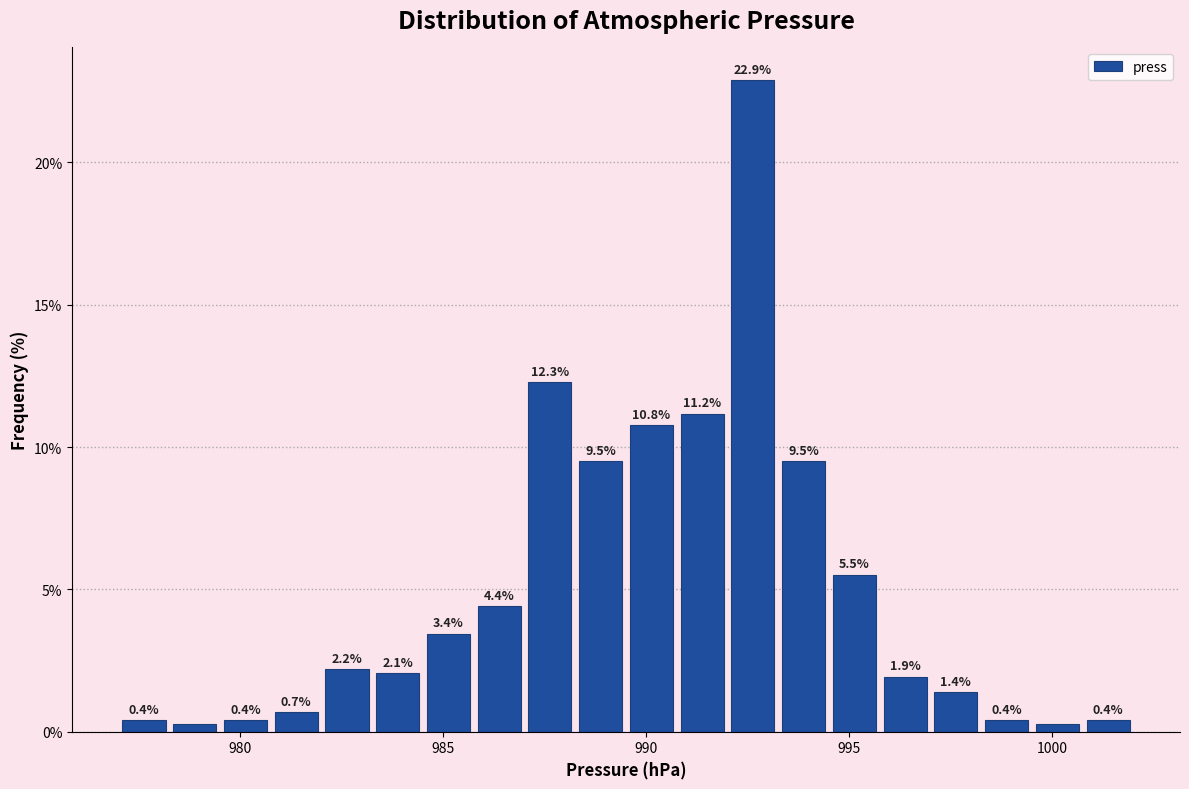

Read against the x-axis, roughly where is the centre of the tallest bar?

992.5